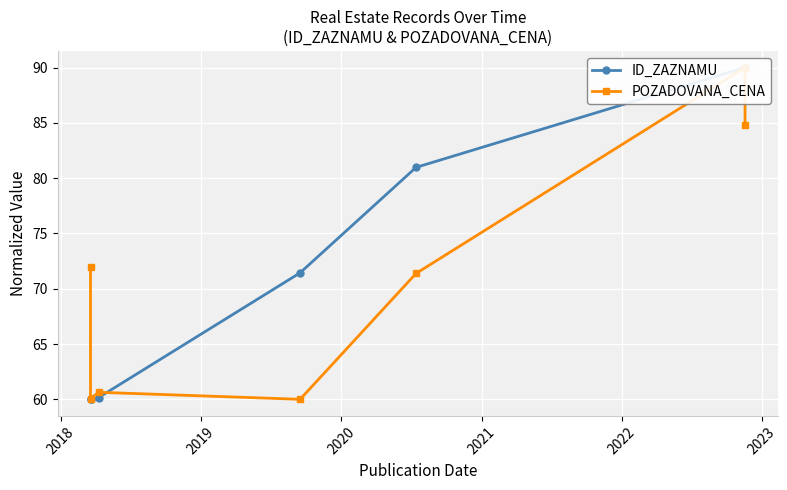

Rank the series by their average value, from highest to lowest.

ID_ZAZNAMU, POZADOVANA_CENA